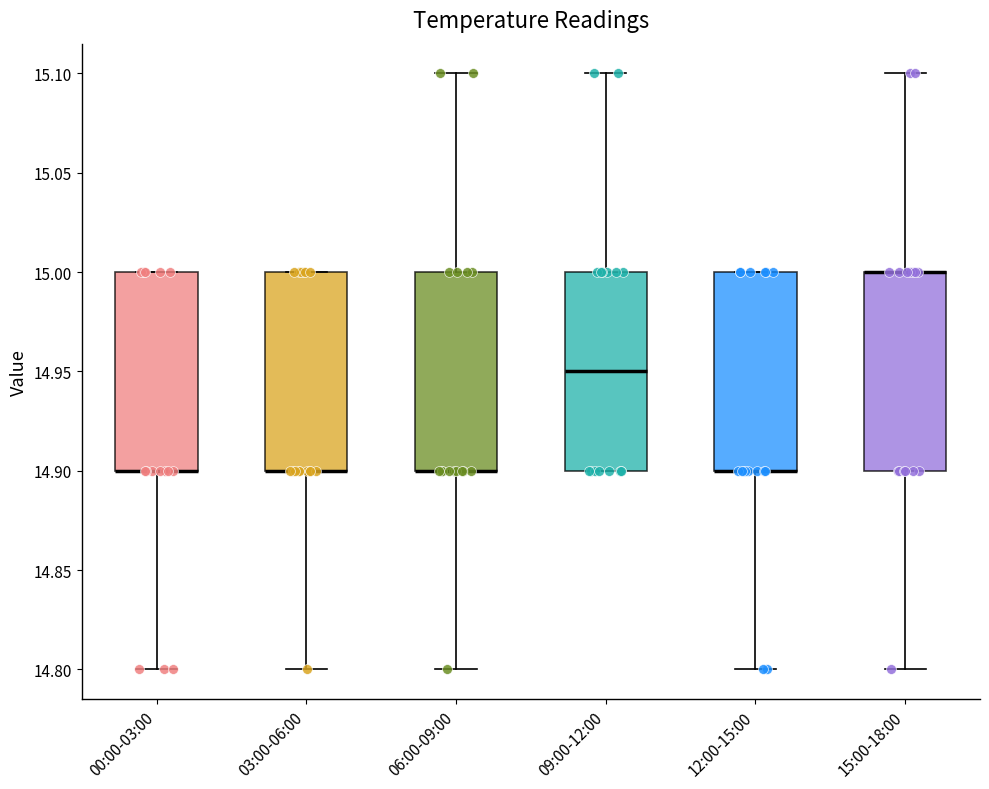

Reading left to right, read every box against the y-axis: the position of its median line, the range the box covers, and the ends of its whiskers. The values are not printed on the chart, so give them approximately, as read against the axis.

00:00-03:00: median 14.90 (drawn on the box's lower edge), box 14.90 to 15.00, whiskers 14.80 to 15.00
03:00-06:00: median 14.90 (drawn on the box's lower edge), box 14.90 to 15.00, whiskers 14.80 to 15.00
06:00-09:00: median 14.90 (drawn on the box's lower edge), box 14.90 to 15.00, whiskers 14.80 to 15.10
09:00-12:00: median 14.95, box 14.90 to 15.00, whiskers 14.90 to 15.10
12:00-15:00: median 14.90 (drawn on the box's lower edge), box 14.90 to 15.00, whiskers 14.80 to 15.00
15:00-18:00: median 15.00 (drawn on the box's upper edge), box 14.90 to 15.00, whiskers 14.80 to 15.10